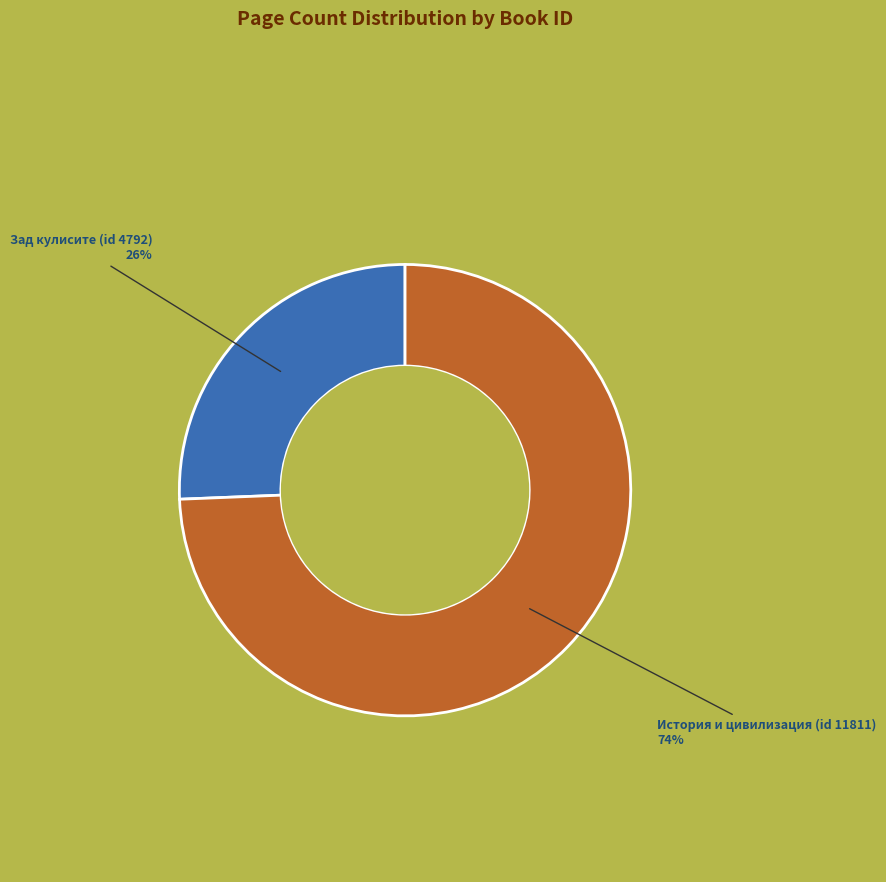

What is the largest slice in the pie chart?

История и цивилизация (id 11811)